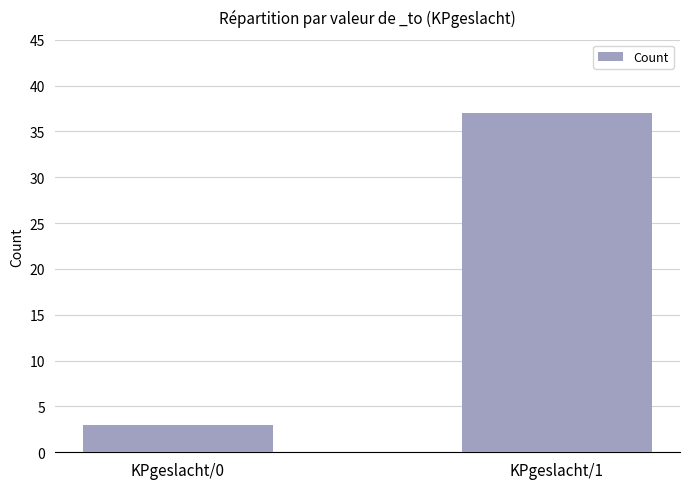

Does the chart contain any negative values?

No